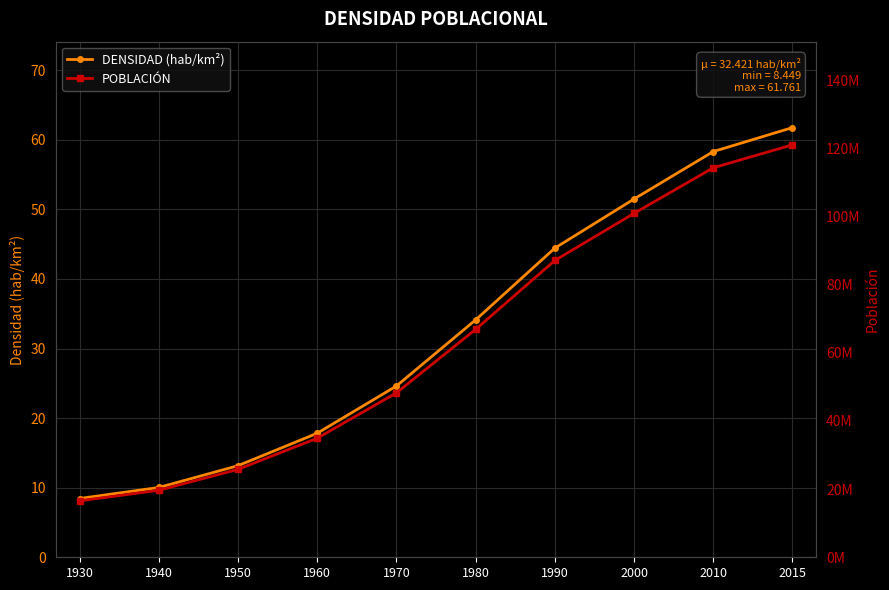

What is the smallest value displayed?

8.4